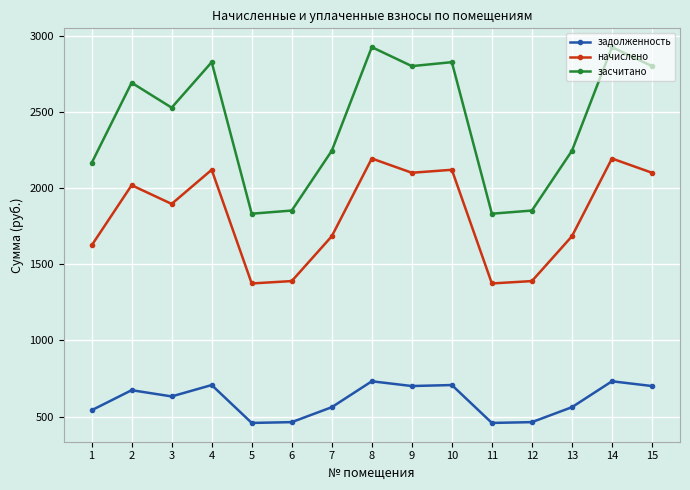

What is the sum of the начислено values at 4 and 14?

4317.3